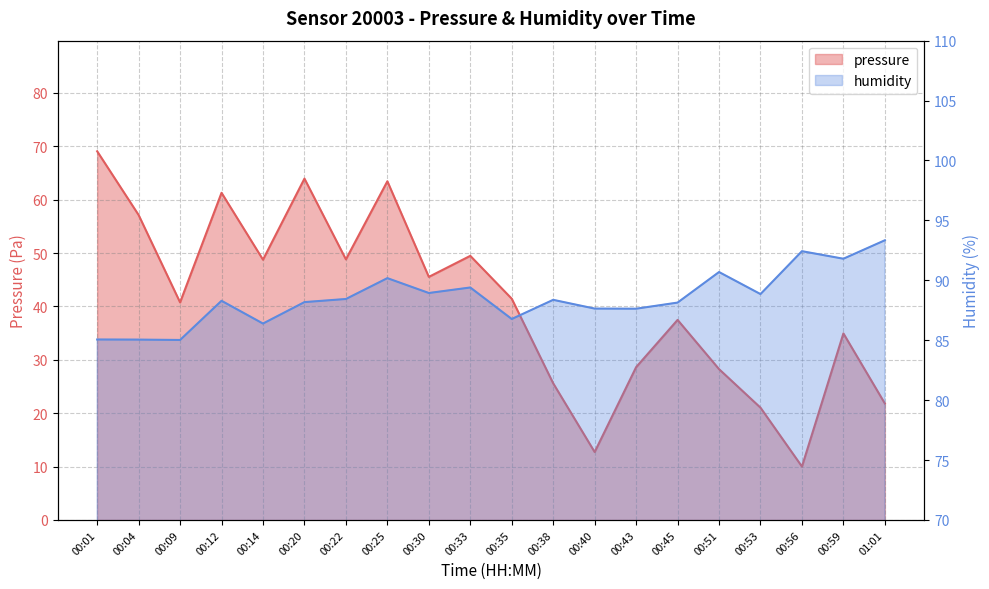

Reading left to right, what are all the values shown in this chart?

pressure: 69.1	57.1	40.8	61.3	48.8	63.9	48.8	63.4	45.5	49.5	41.4	25.6	12.7	28.6	37.5	28.2	21.0	10.0	34.9	21.8
humidity: 85.1	85.0	85.0	88.3	86.4	88.2	88.4	90.2	88.9	89.4	86.8	88.4	87.6	87.6	88.1	90.7	88.8	92.4	91.8	93.3